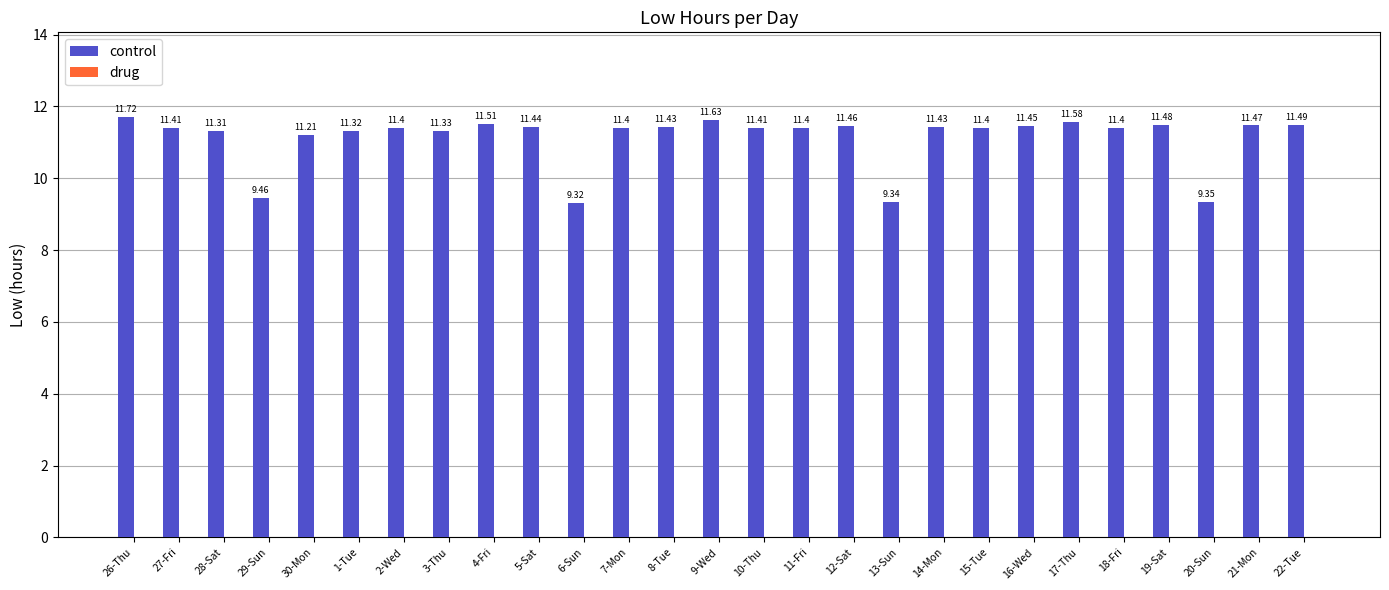

Approximately how many times larger is the value at 28-Sat compared to 7-Mon?

1.0